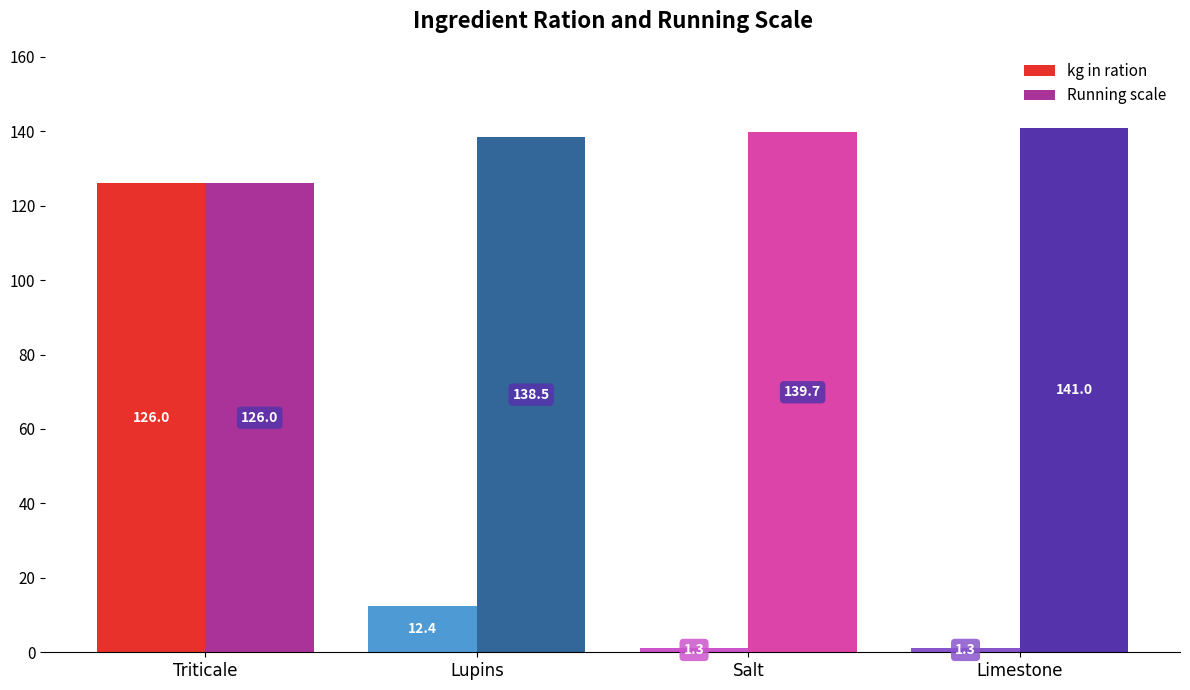

Which label corresponds to the largest value in the chart?

Limestone